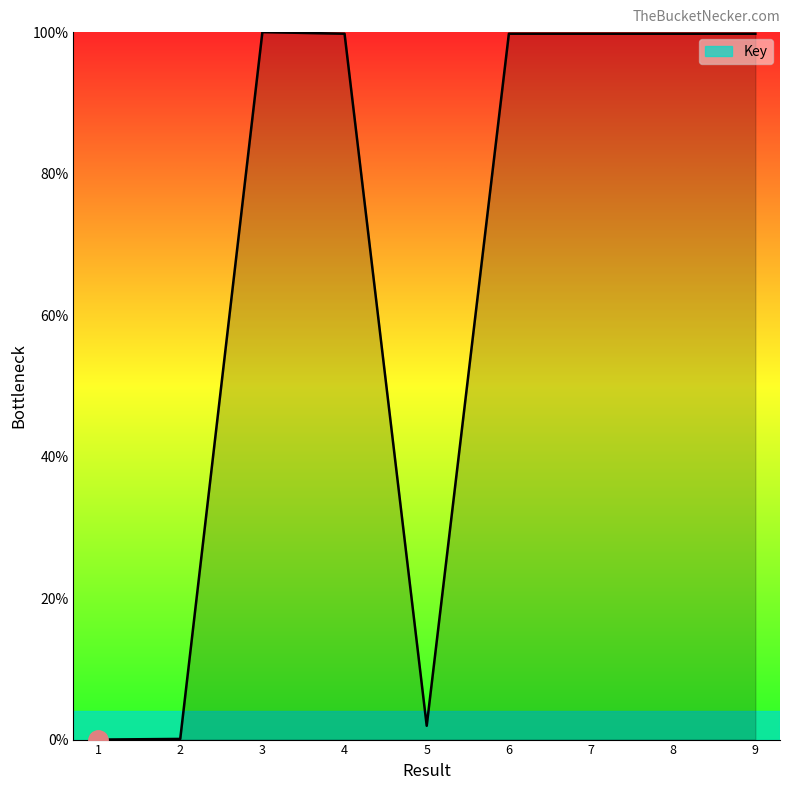

Is it true that the value at 7 is 163.8?

False